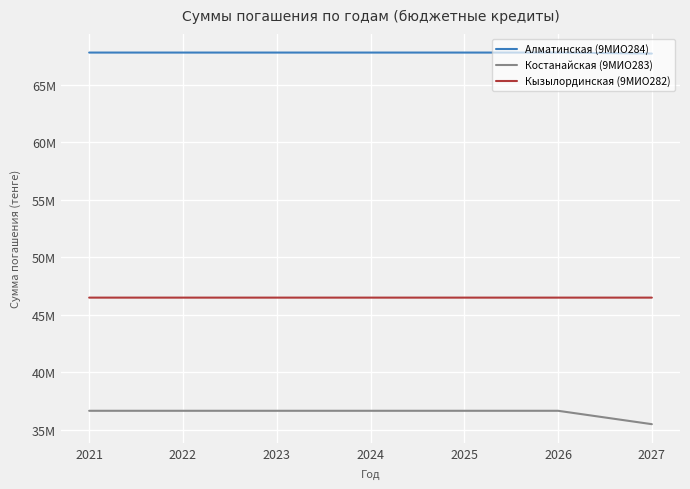

Is this an area chart (filled region under the line)?

No